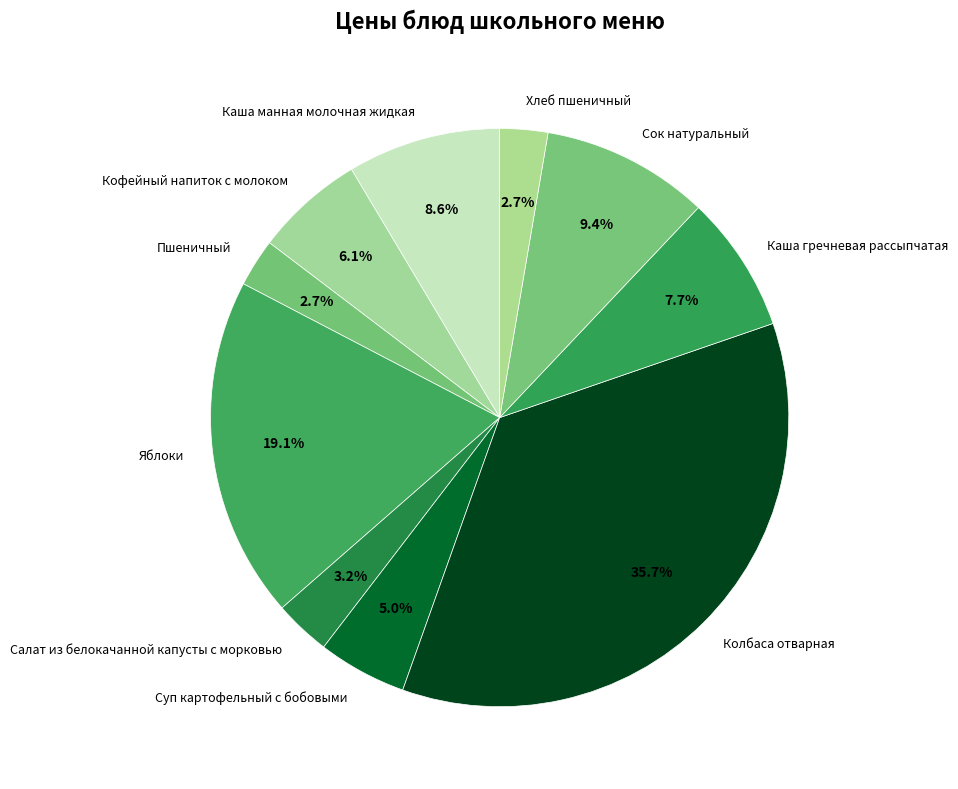

Which has a higher value, Колбаса отварная or Суп картофельный с бобовыми?

Колбаса отварная